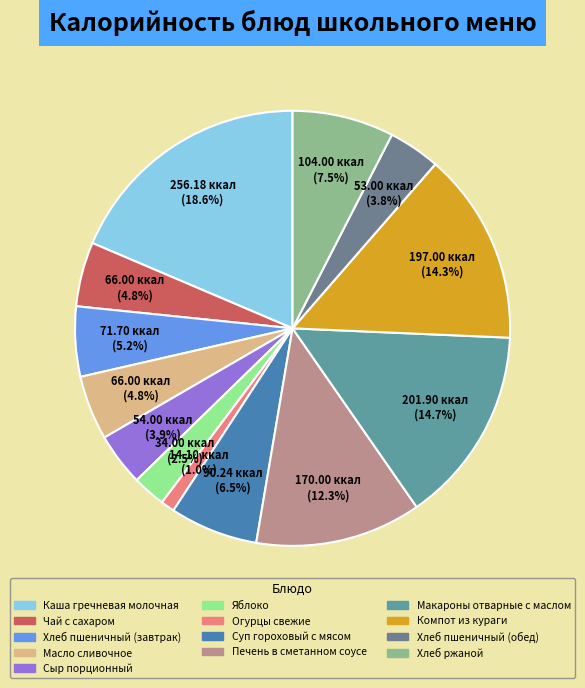

Rank the categories by value from highest to lowest.

Каша гречневая молочная, Макароны отварные с маслом, Компот из кураги, Печень в сметанном соусе, Хлеб ржаной, Суп гороховый с мясом, Хлеб пшеничный (завтрак), Чай с сахаром, Масло сливочное, Сыр порционный, Хлеб пшеничный (обед), Яблоко, Огурцы свежие